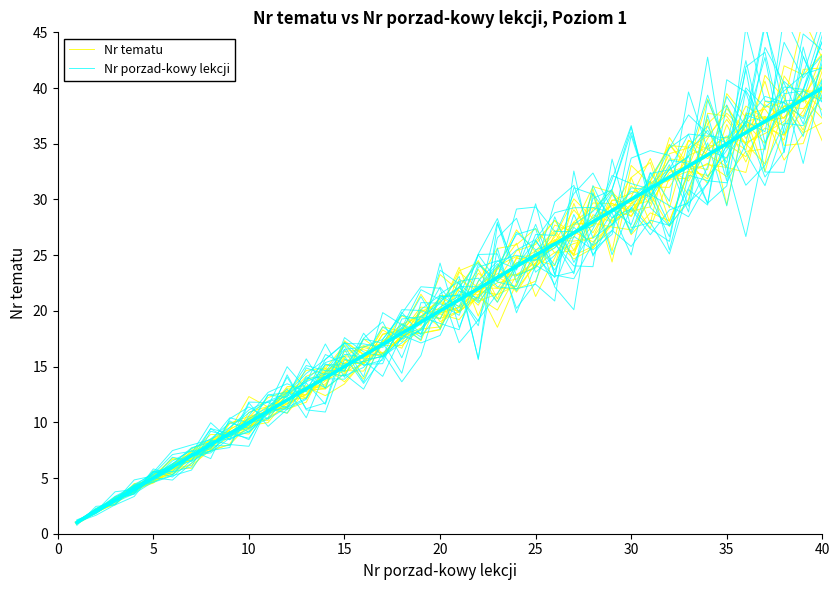

What is the label of the 35th point from the right?

25